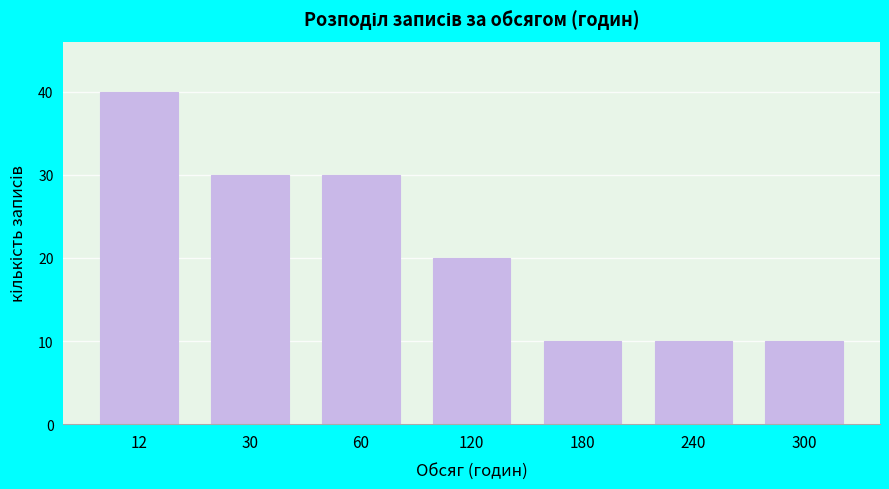

Reading left to right, extract all data points from this chart.

40	30	30	20	10	10	10